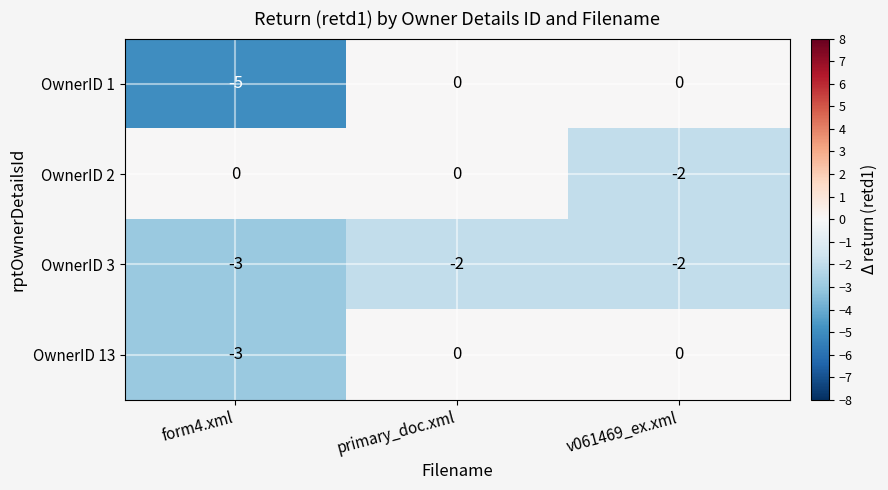

Reading right to left, extract all data points from this chart.

OwnerID 1: v061469_ex.xml=0	primary_doc.xml=0	form4.xml=-5
OwnerID 2: v061469_ex.xml=-2	primary_doc.xml=0	form4.xml=0
OwnerID 3: v061469_ex.xml=-2	primary_doc.xml=-2	form4.xml=-3
OwnerID 13: v061469_ex.xml=0	primary_doc.xml=0	form4.xml=-3